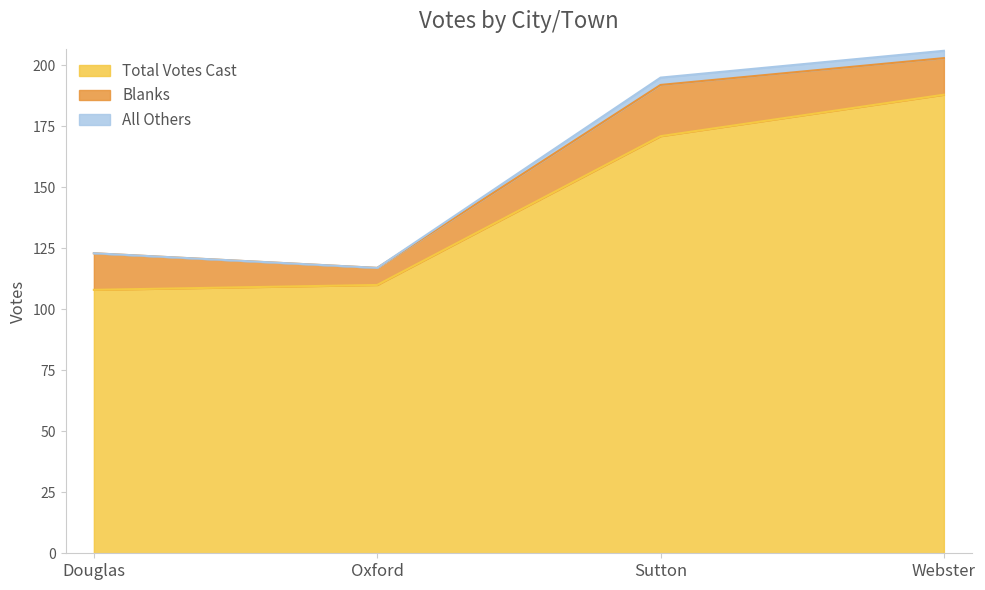

At which category does All Others reach its first local valley?

Oxford